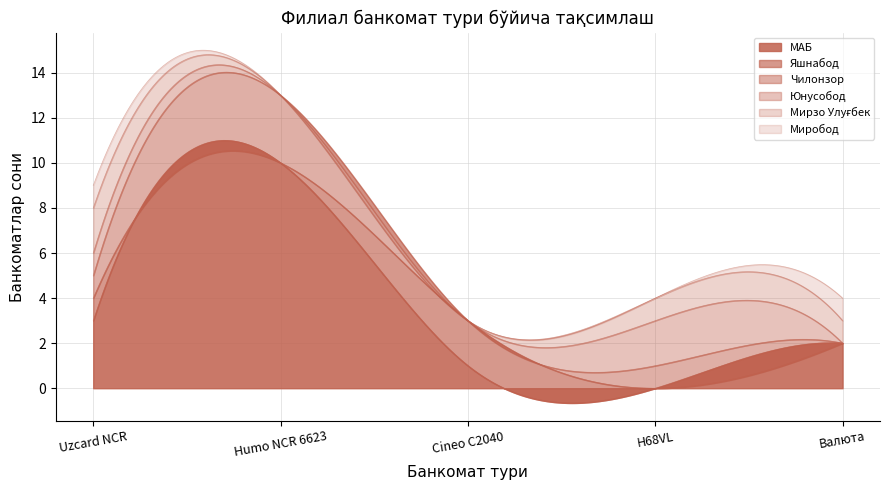

How many values in the Чилонзор series are below 1?

2